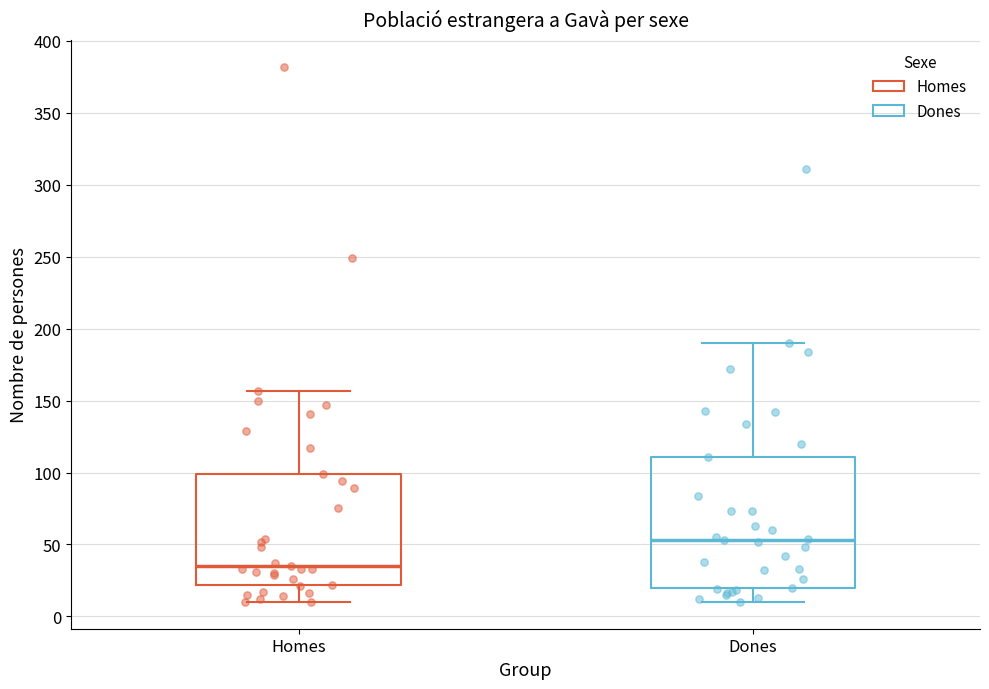

Reading left to right, read every box against the y-axis: the position of its median line, the range the box covers, and the ends of its whiskers. The values are not printed on the chart, so give them approximately, as read against the axis.

Homes: median 35, box 20 to 100, whiskers 10 to 155
Dones: median 55, box 20 to 110, whiskers 10 to 190